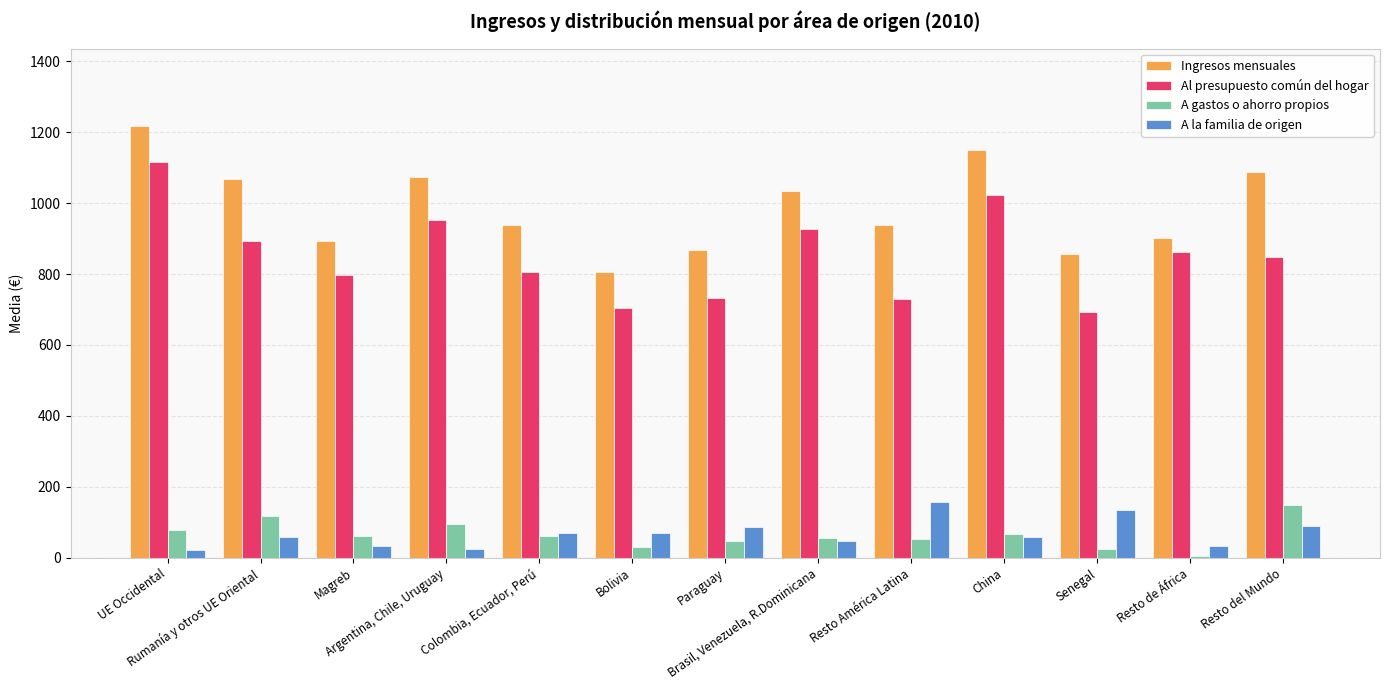

At how many categories does at least one series exceed 469?

13